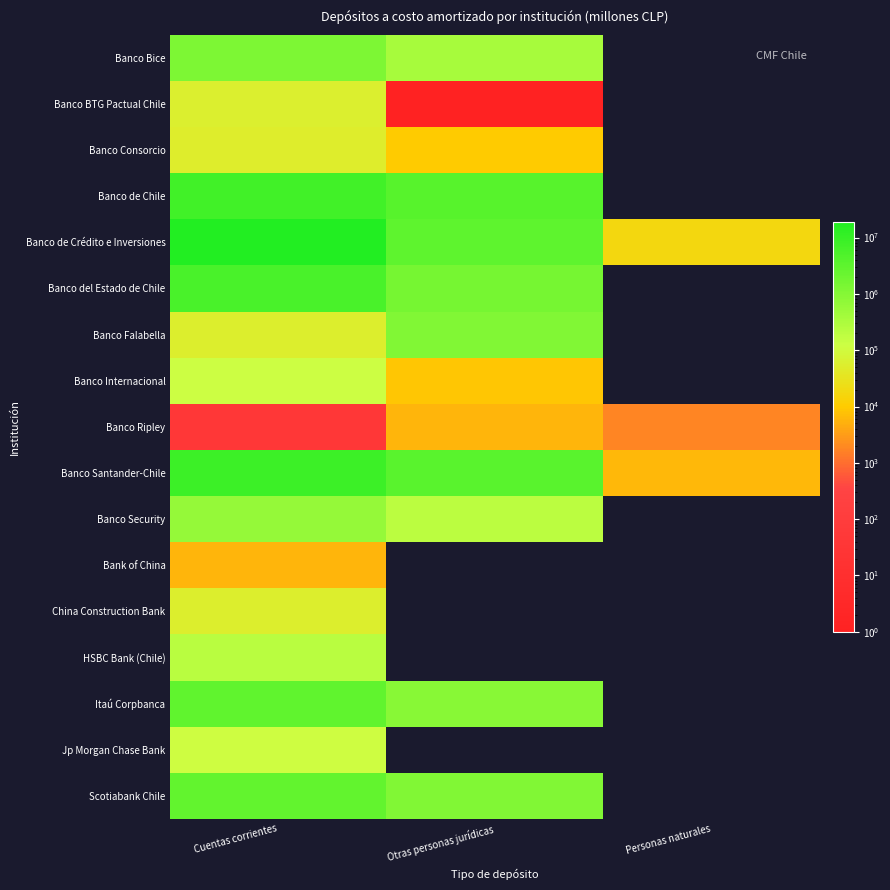

How many series are shown in this chart?

17